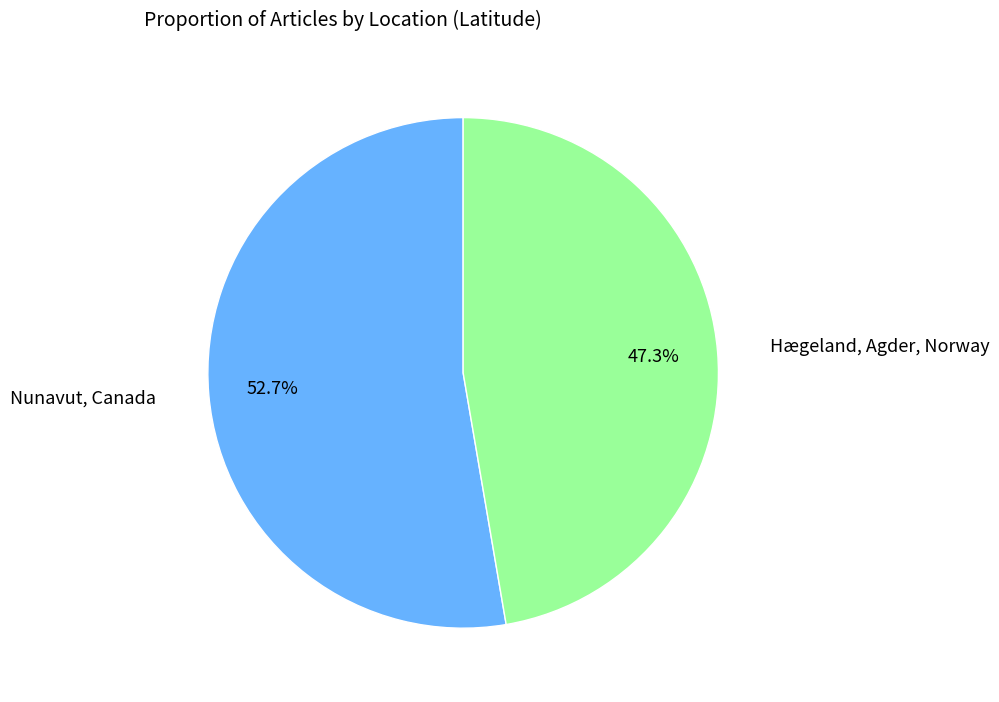

Is there any slice that represents more than half of the pie?

Yes